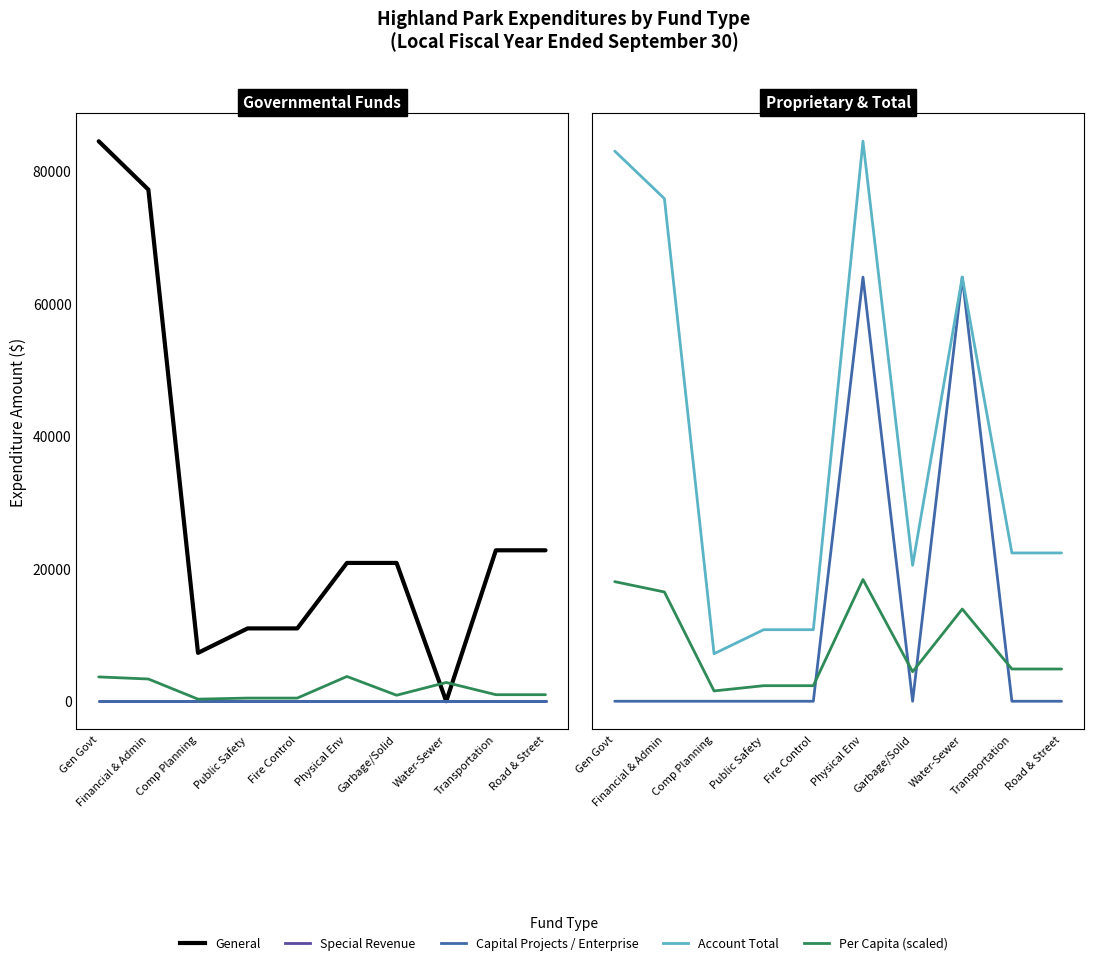

Which series changed the most between Comp Planning and Fire Control?

General